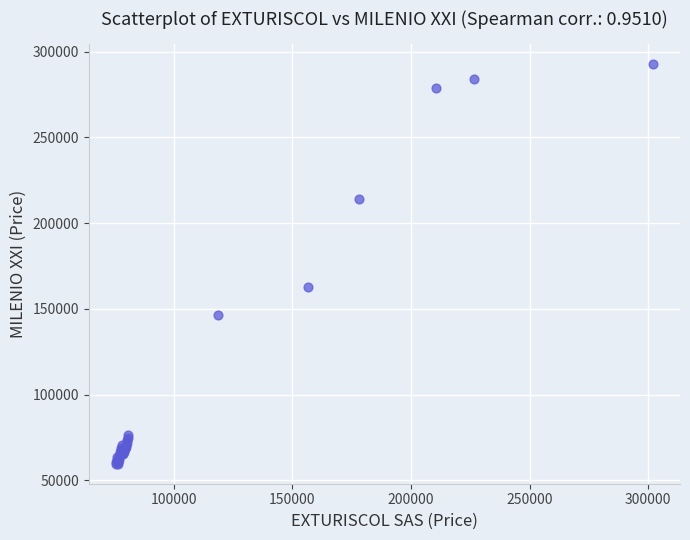

What Y value in the scatter plot is closest to 176172?

162760.5